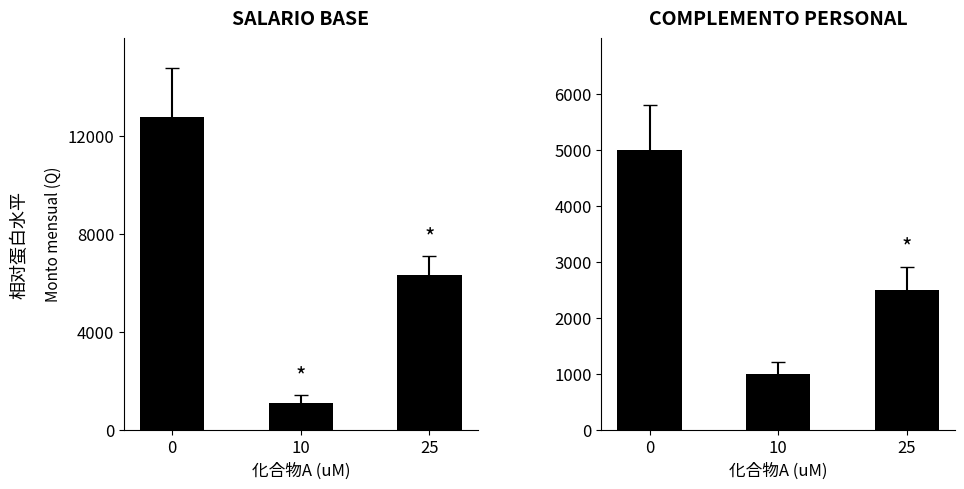

What are all the series names shown in the legend?

SALARIO BASE, COMPLEMENTO